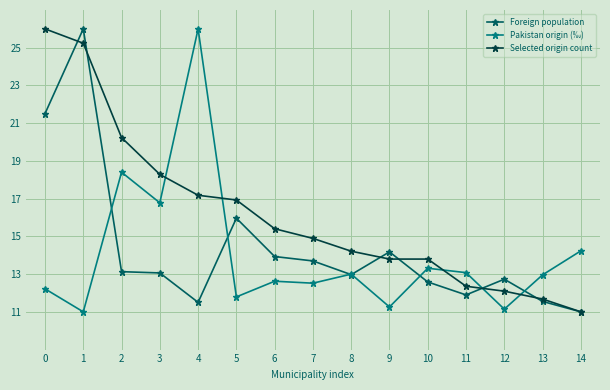

What is the average value of the Selected origin count series?

16.2